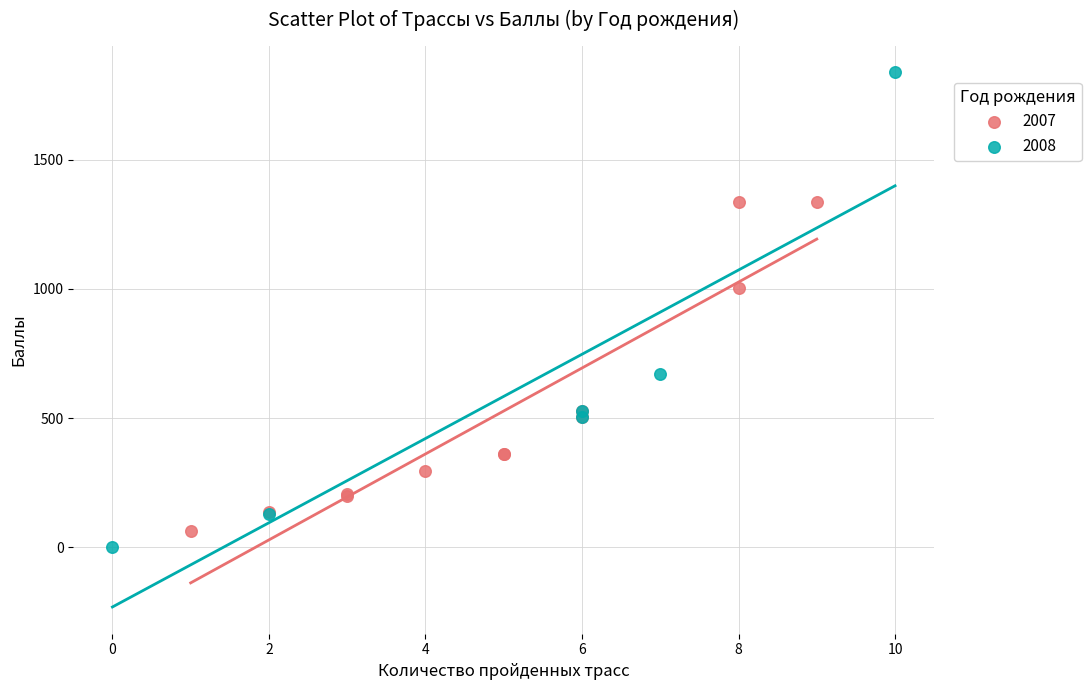

Which series reaches the minimum Y coordinate?

2008